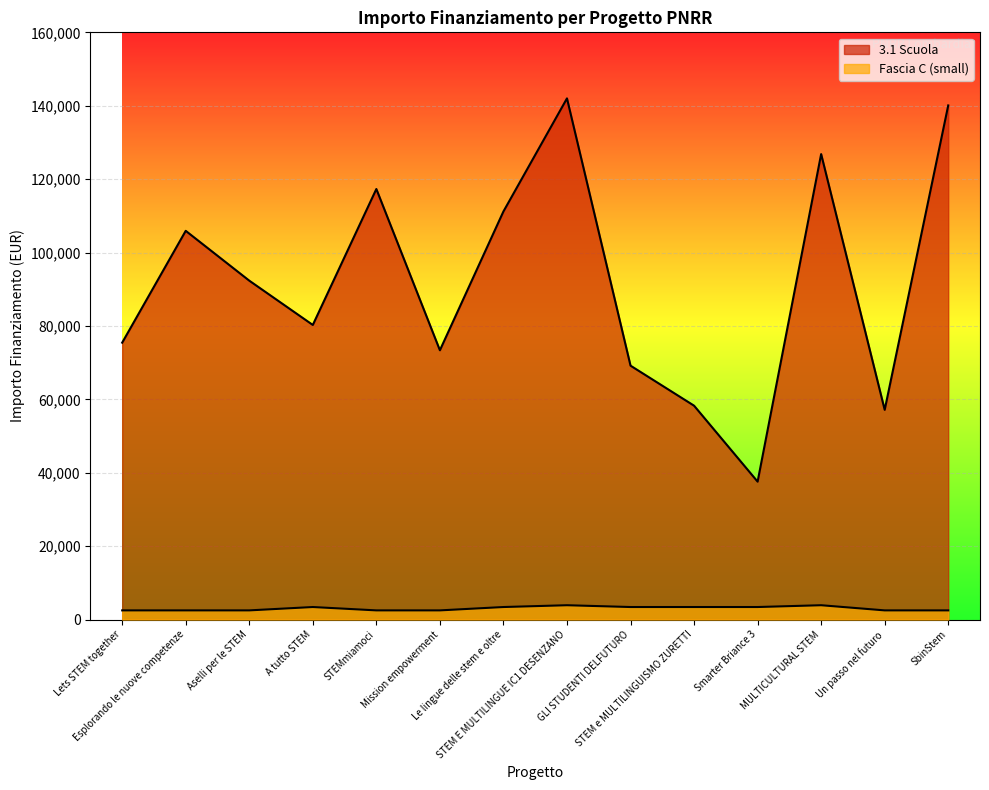

True or false: 3.1 Scuola has more than 1 points higher than both neighbors.

True